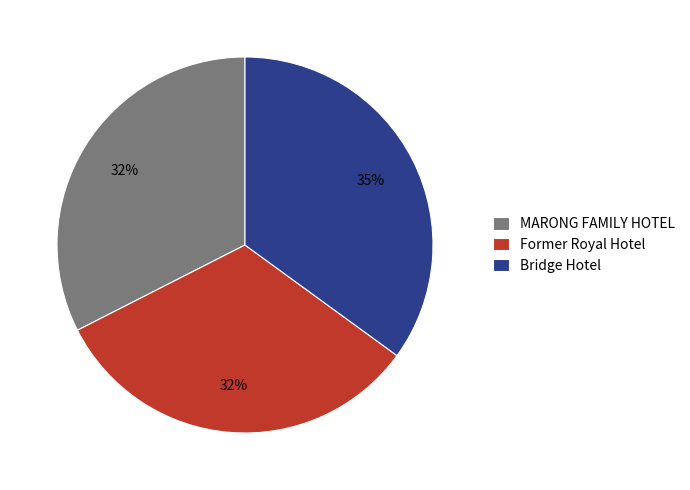

Which category has the biggest portion of the pie?

Bridge Hotel